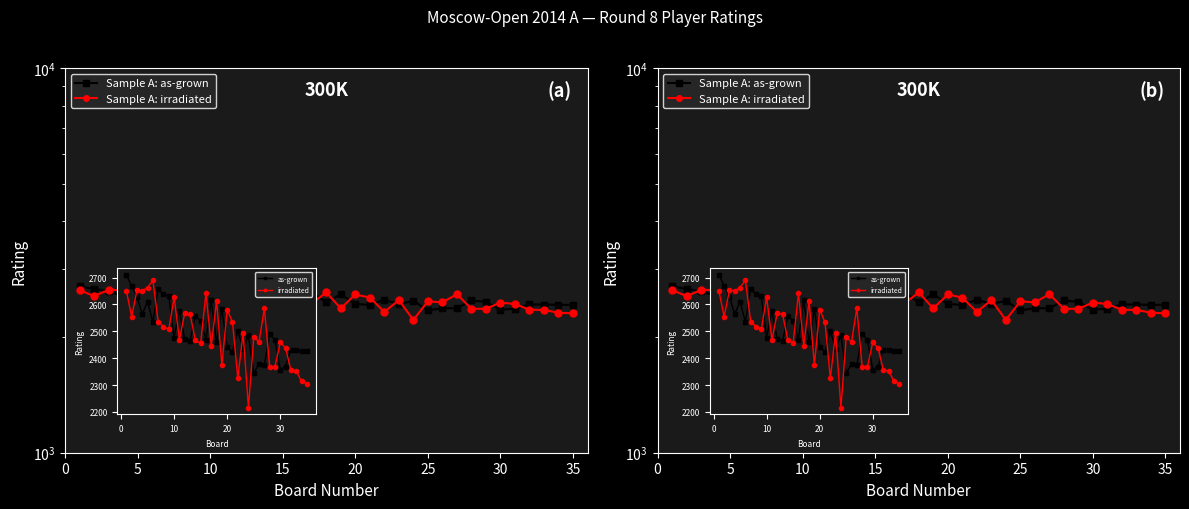

How many times do Sample A: as-grown and Sample A: irradiated cross each other?

18